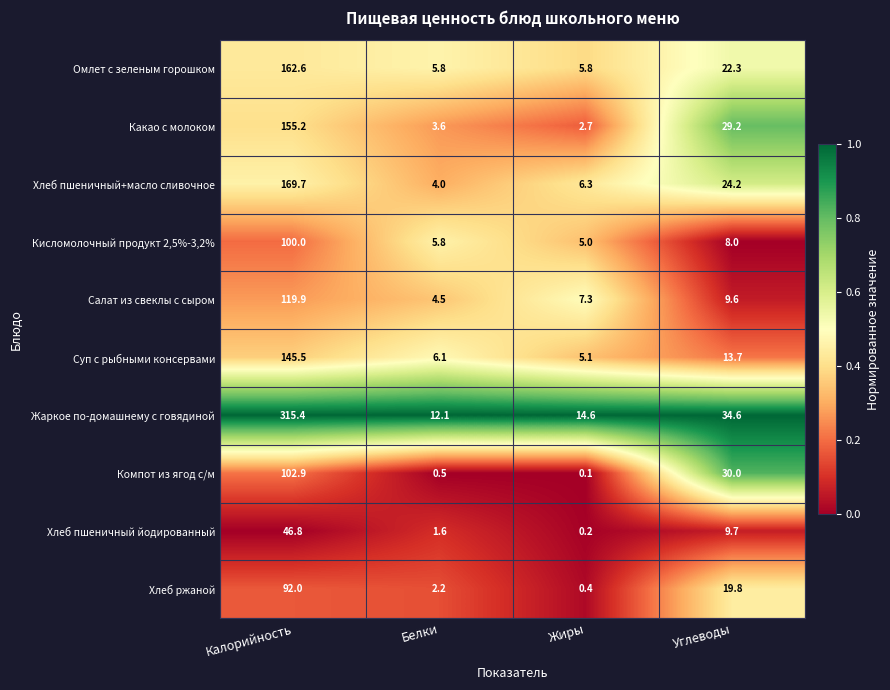

What is the minimum value for Суп с рыбными консервами?

5.1